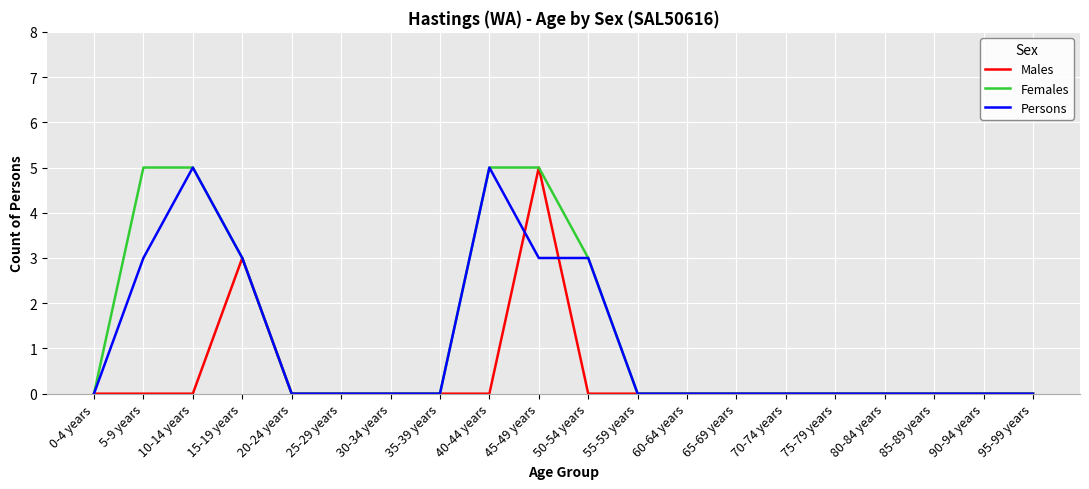

At which category is the sum across all series the highest?

45-49 years